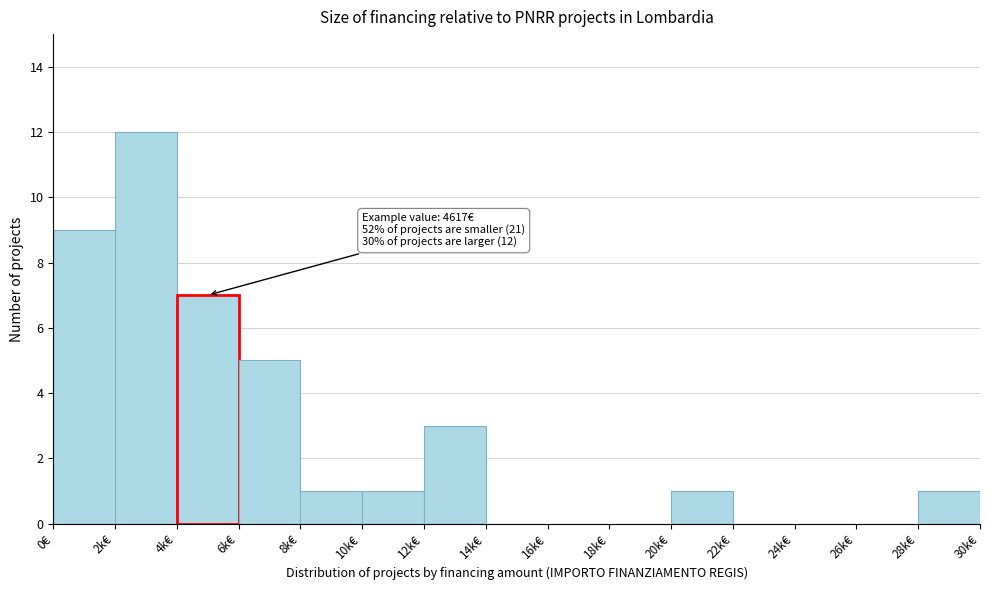

Reading left to right, list all the values displayed in this chart.

0€=9	2k€=12	4k€=7	6k€=5	8k€=1	10k€=1	12k€=3	14k€=0	16k€=0	18k€=0	20k€=1	22k€=0	24k€=0	26k€=0	28k€=1